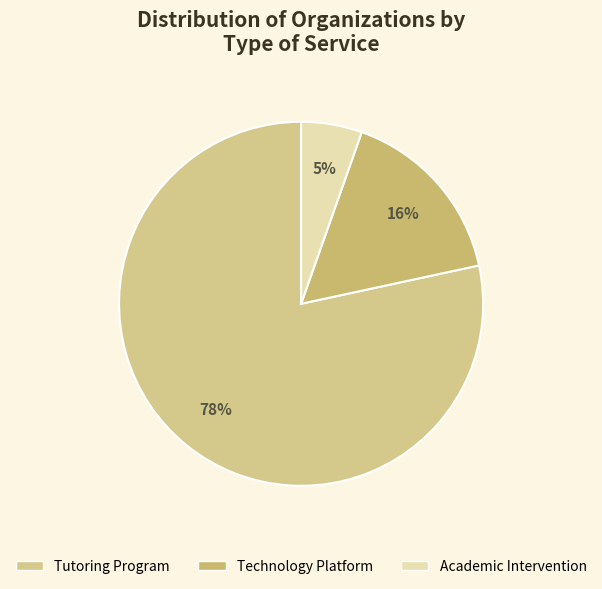

Which slice is the largest?

Tutoring Program